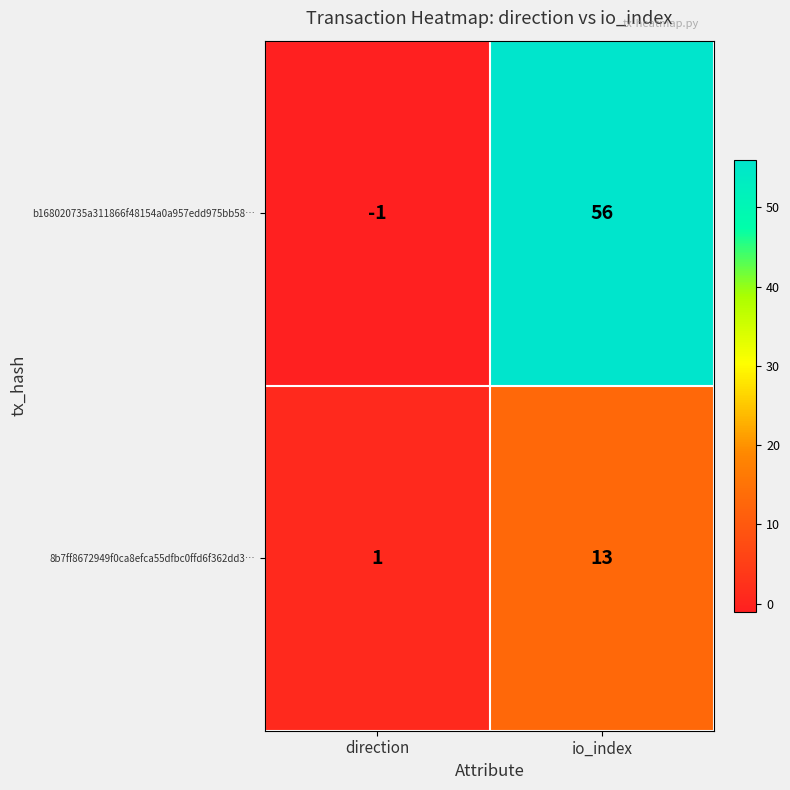

Which series has the widest spread of values?

b168020735a311866f48154a0a957edd975bb58…